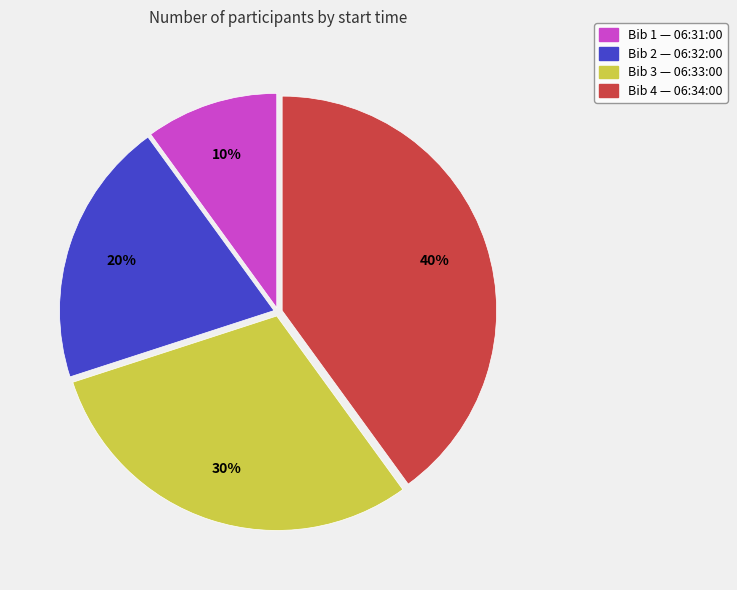

To the nearest percent, what is the average slice percentage?

25%